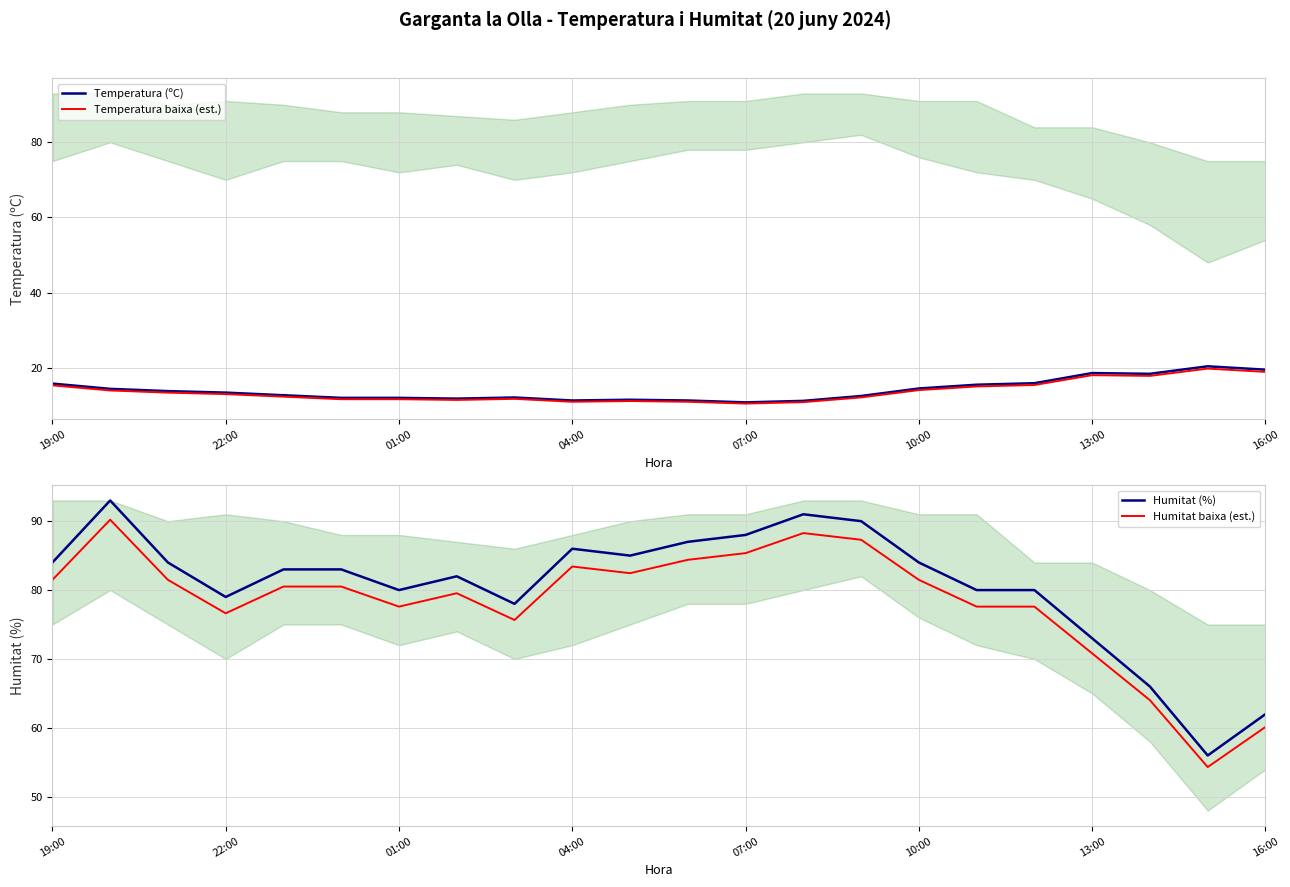

True or false: Humitat (%) and Temperatura baixa (est.) cross at least once.

False